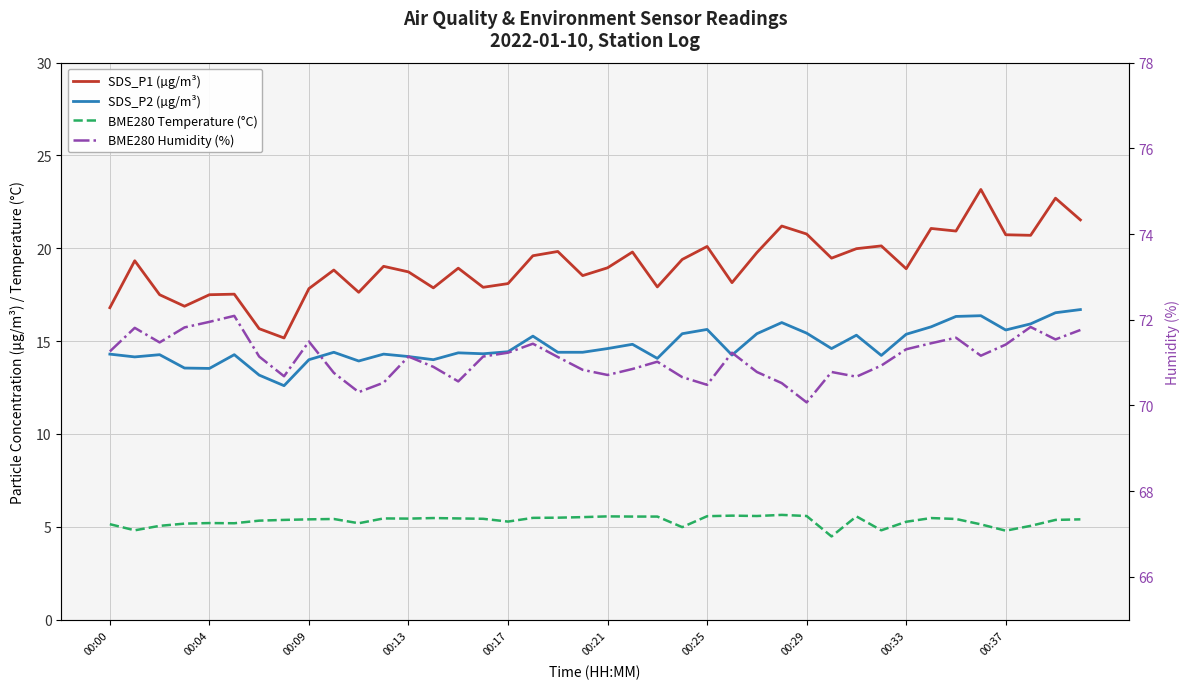

Which series has the largest total across all categories?

BME280 Humidity (%)